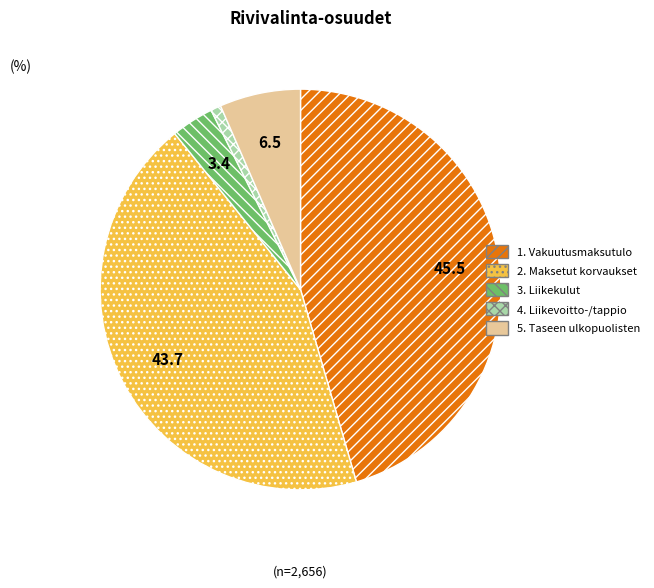

Rank the categories by value from lowest to highest.

4. Liikevoitto-/tappio, 3. Liikekulut, 5. Taseen ulkopuolisten, 2. Maksetut korvaukset, 1. Vakuutusmaksutulo